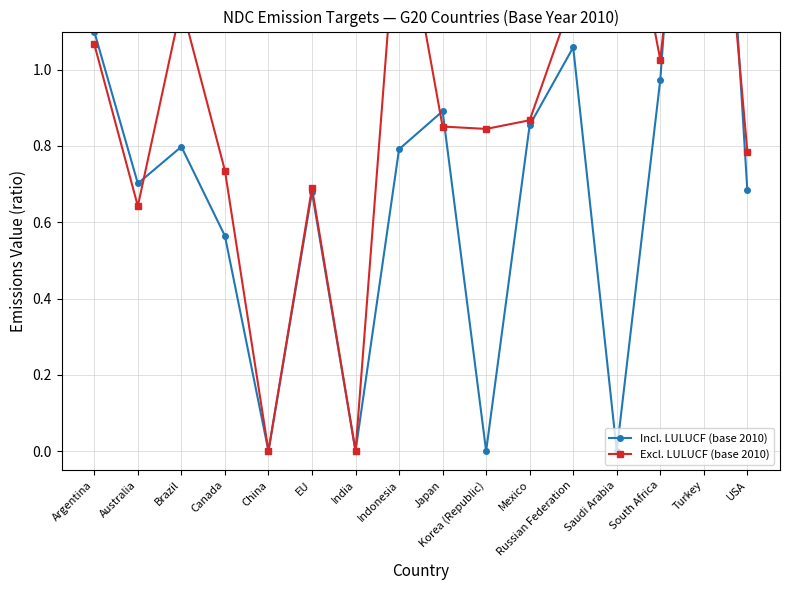

Reading left to right, list all the values displayed in this chart.

Incl. LULUCF (base 2010): 1.1	0.7	0.8	0.6	0.0	0.7	0.0	0.8	0.9	0.0	0.9	1.1	0.0	1.0	2.5	0.7
Excl. LULUCF (base 2010): 1.1	0.6	1.2	0.7	0.0	0.7	0.0	1.5	0.9	0.8	0.9	1.2	1.6	1.0	2.1	0.8